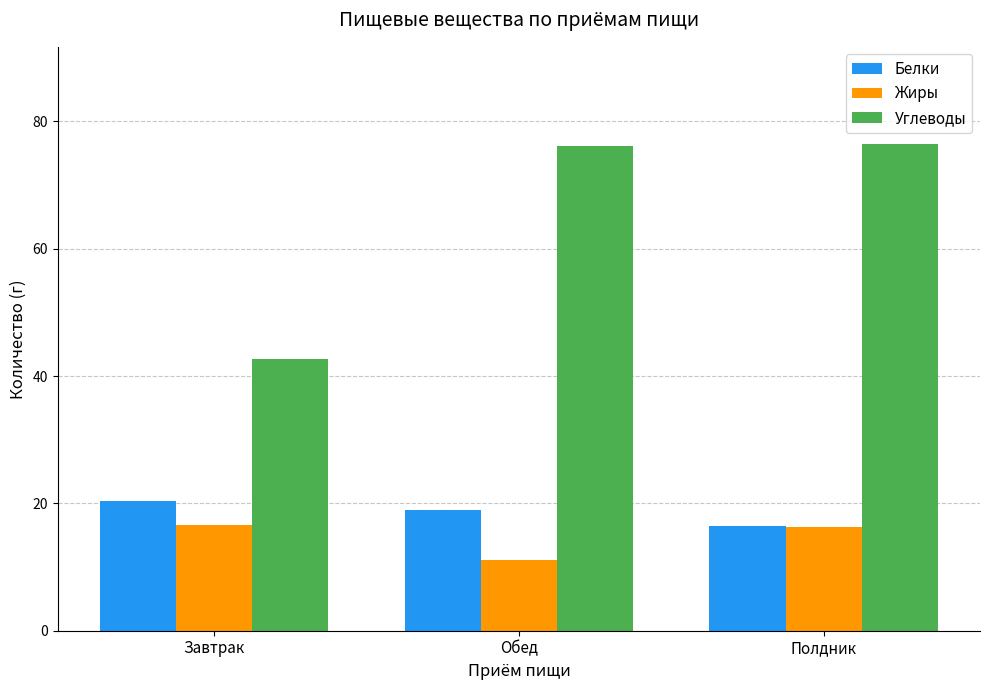

Between Завтрак and Полдник, which series saw the biggest shift?

Углеводы